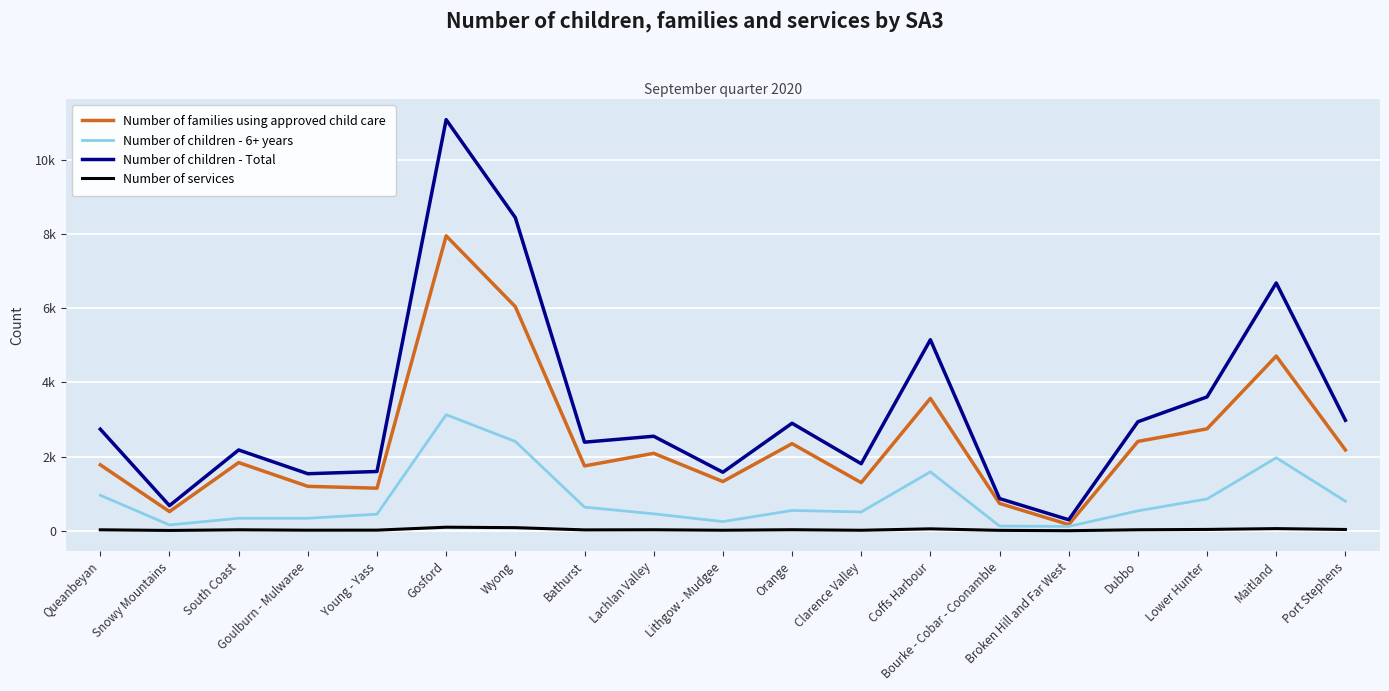

What is the difference between the Number of services values at Lithgow - Mudgee and Snowy Mountains?

6